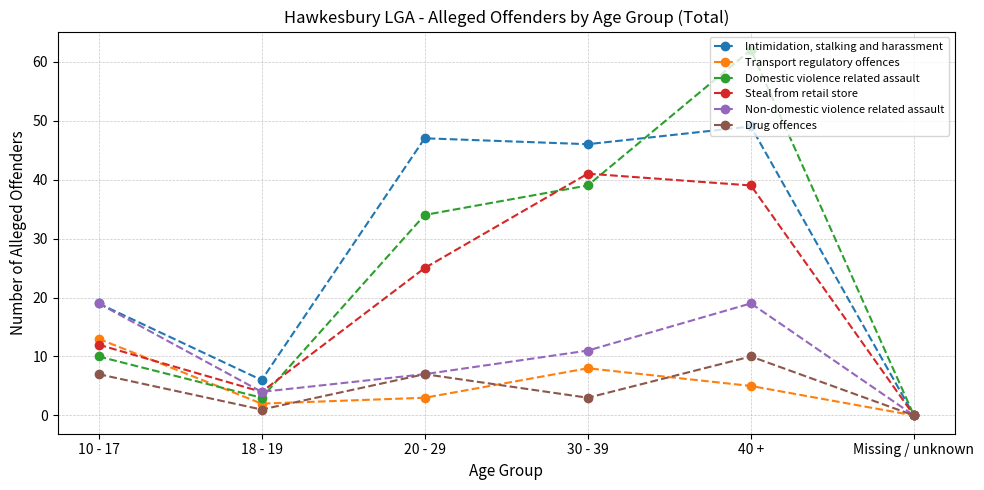

At how many categories does at least one series exceed 39?

3